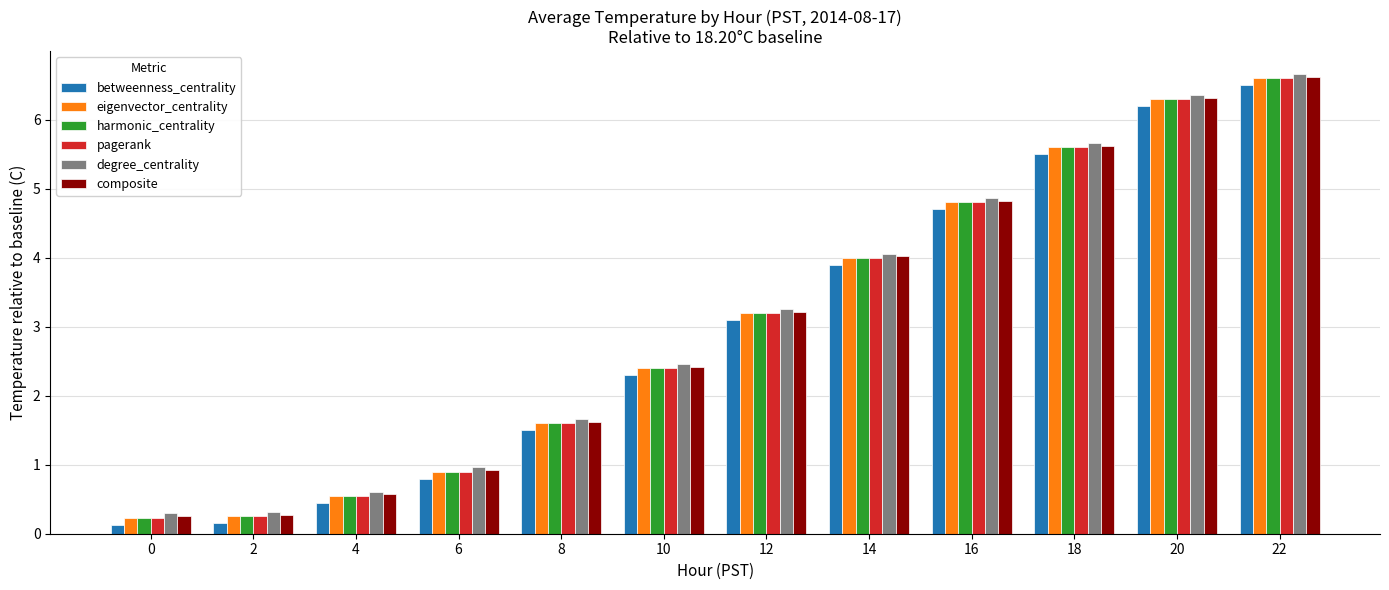

What is the smallest value displayed?

0.1